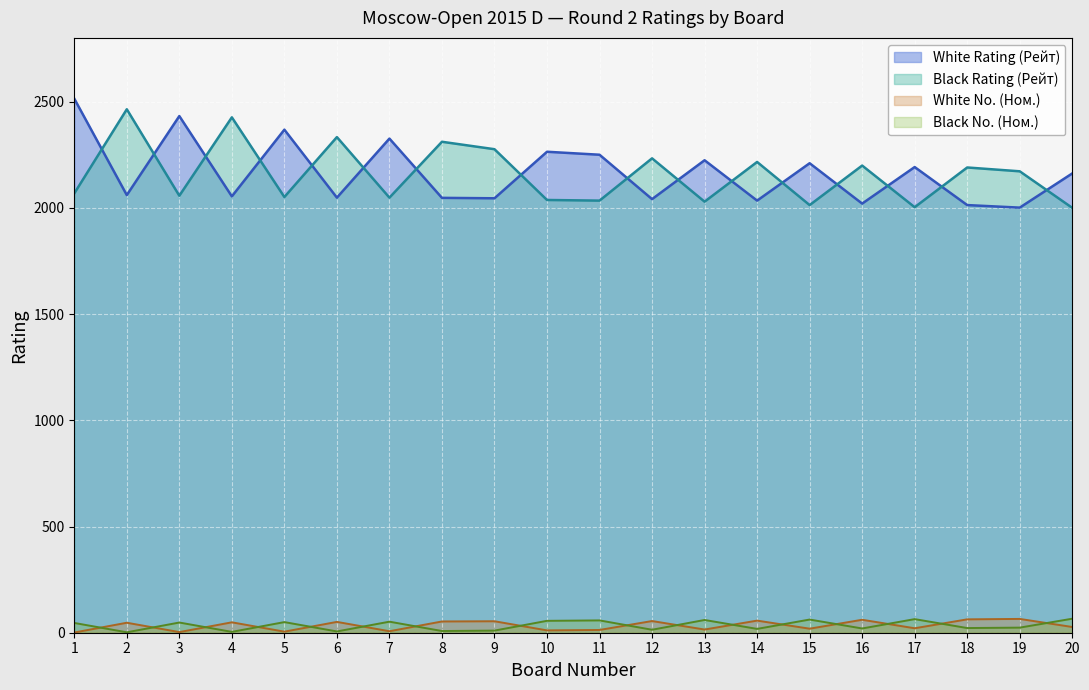

Does the chart display data point markers on the line(s)?

No